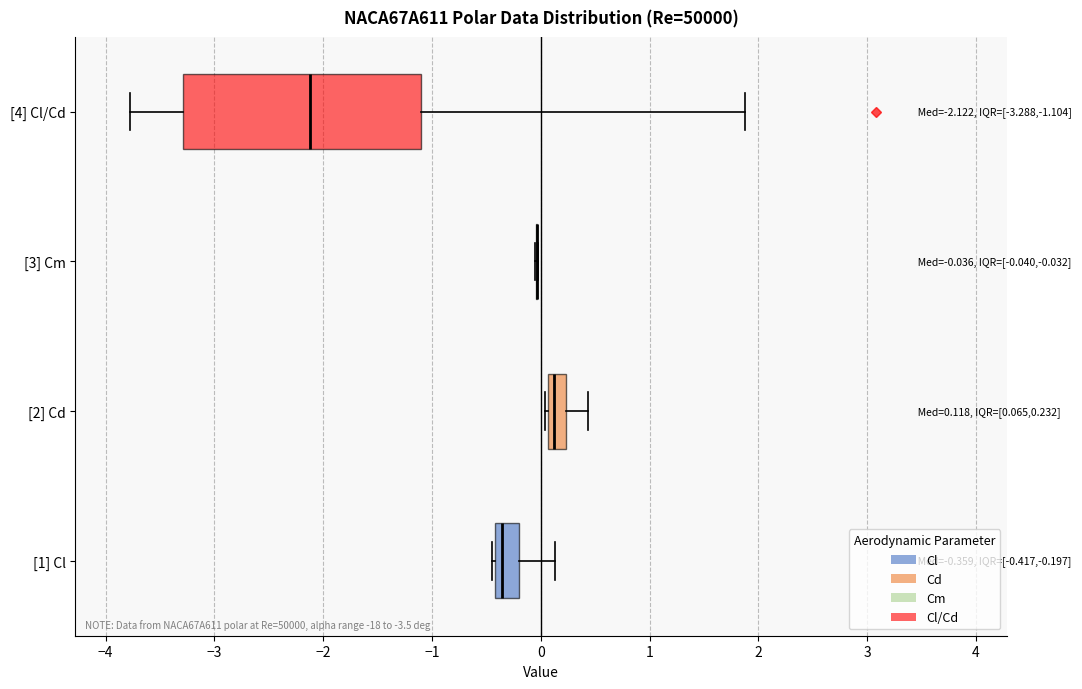

Comparing the boxes themselves (not the whiskers), which one is the widest?

[4] Cl/Cd